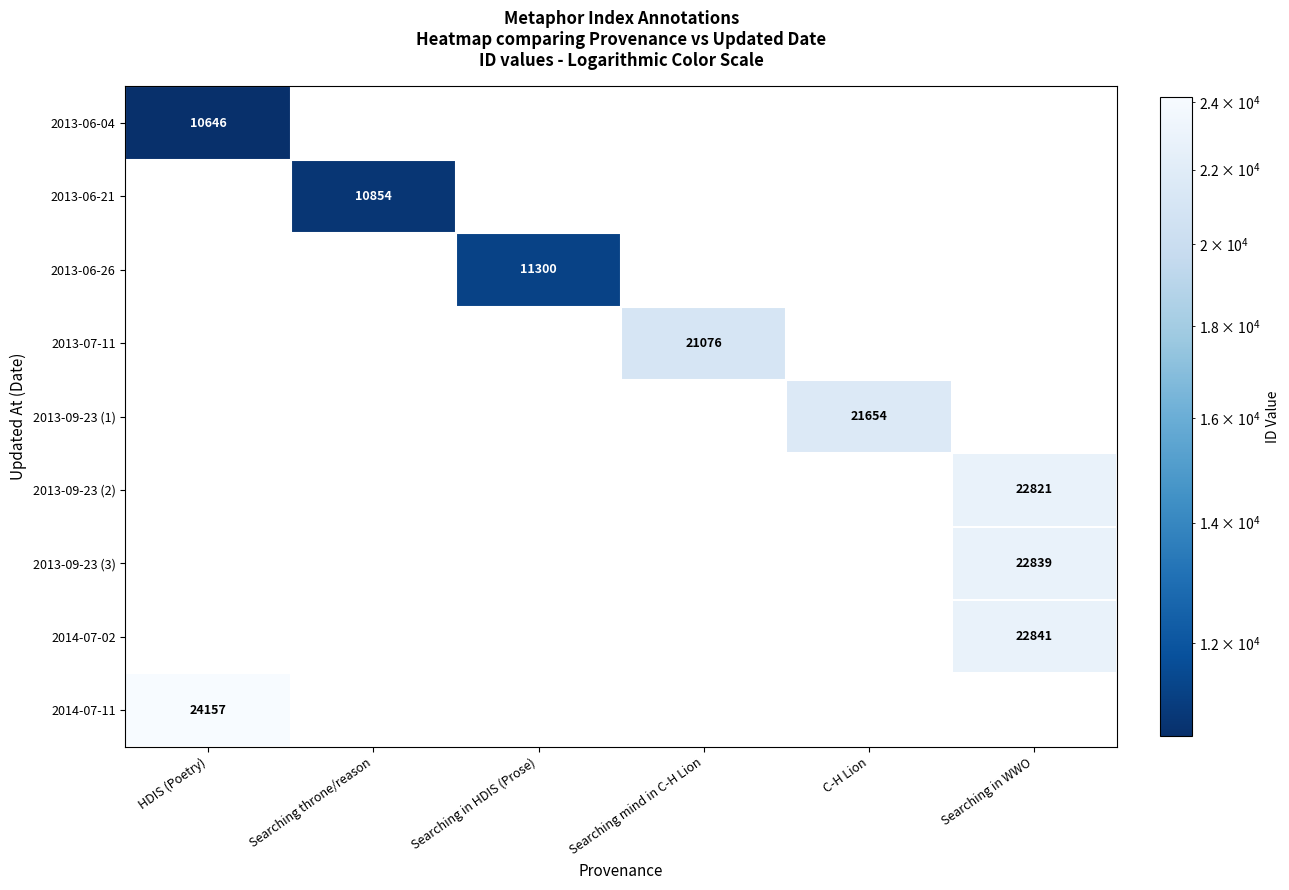

True or false: 2013-06-26 has a value of 11300 at Searching in HDIS (Prose).

True